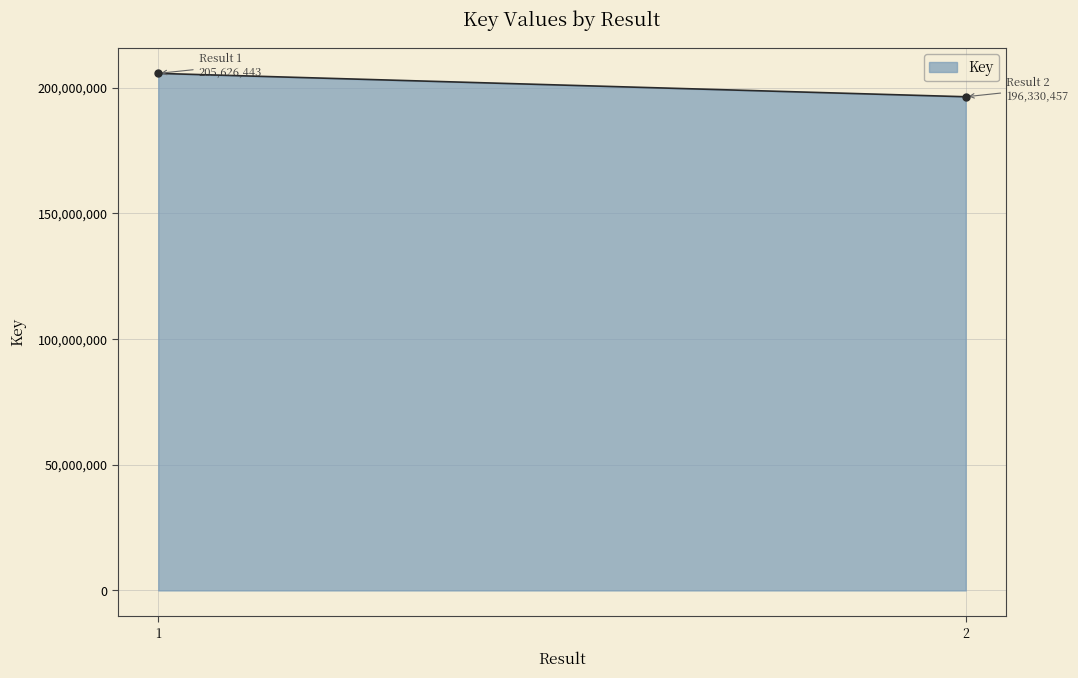

What is the difference between the maximum and minimum values?

9295986.0